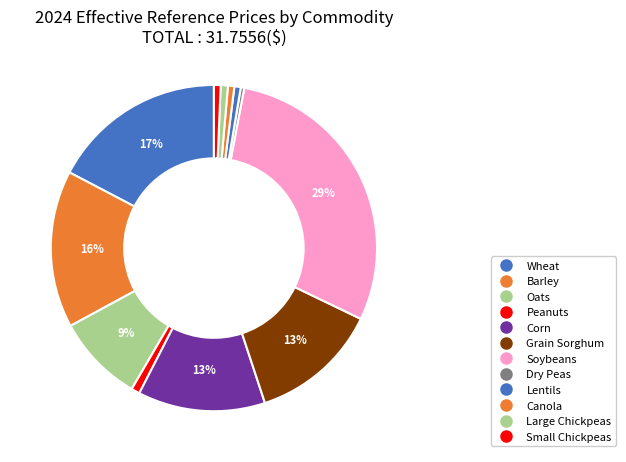

Count the number of slices in the pie.

12